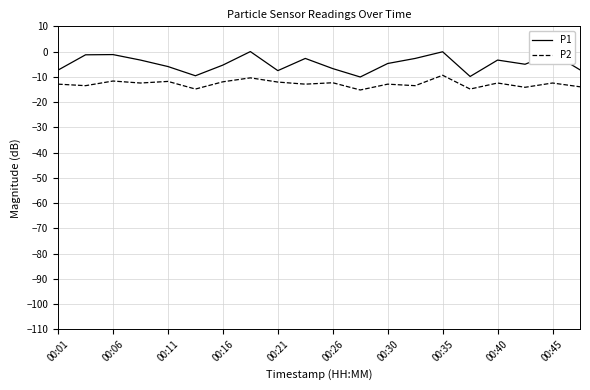

True or false: P1 and P2 intersect in this chart.

False